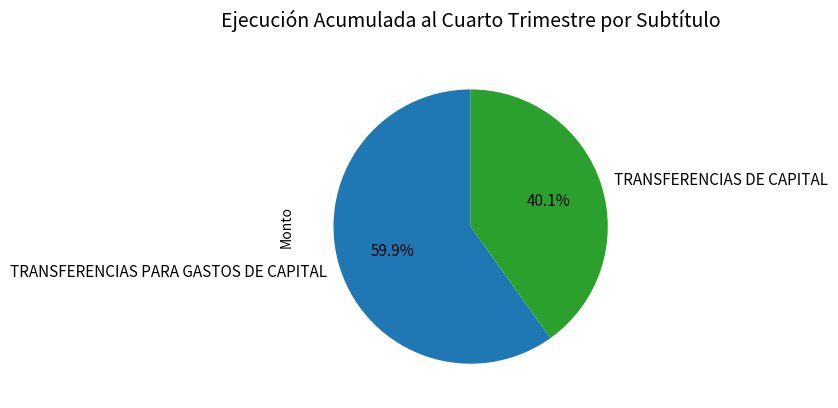

What is the smallest slice in the pie chart?

TRANSFERENCIAS DE CAPITAL